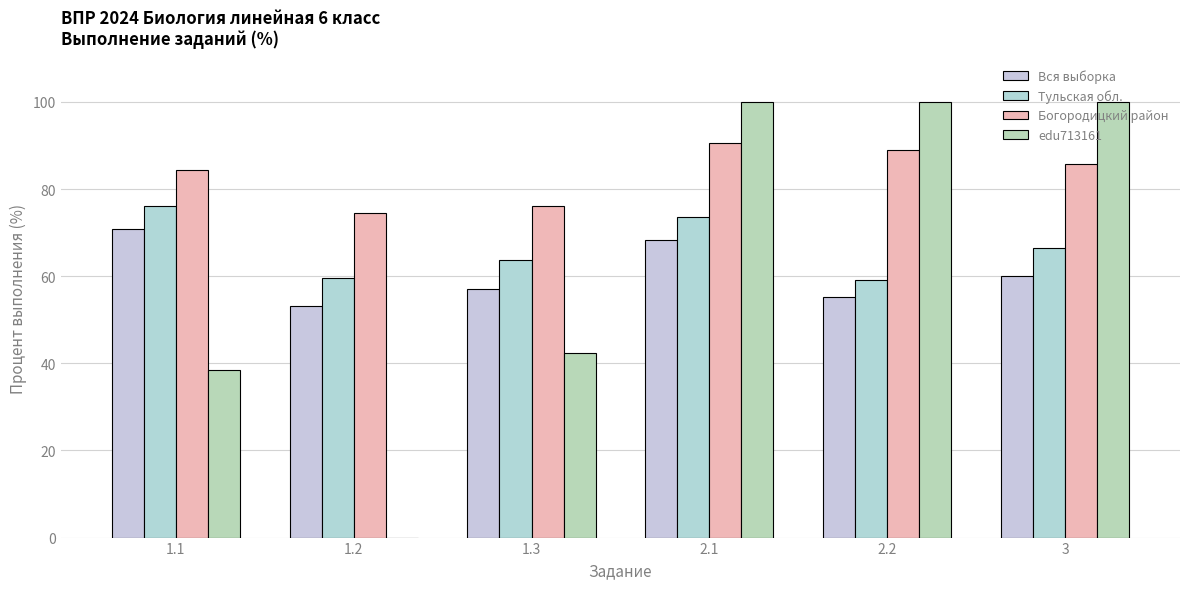

What is the average value of the edu713161 series?

63.5